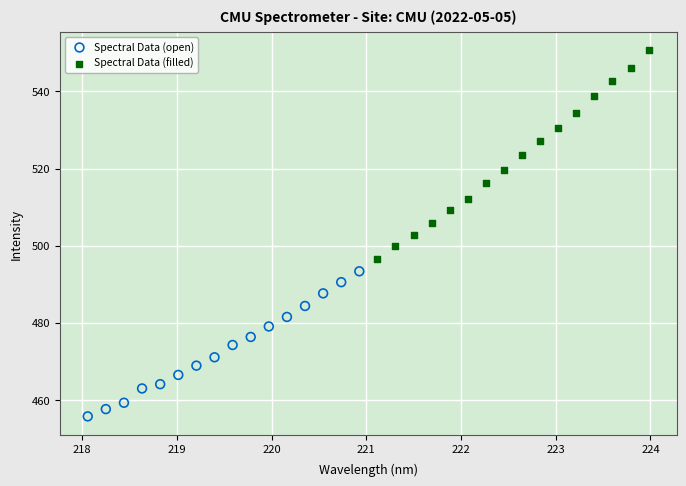

Which series contains the highest Y value?

Spectral Data (filled)